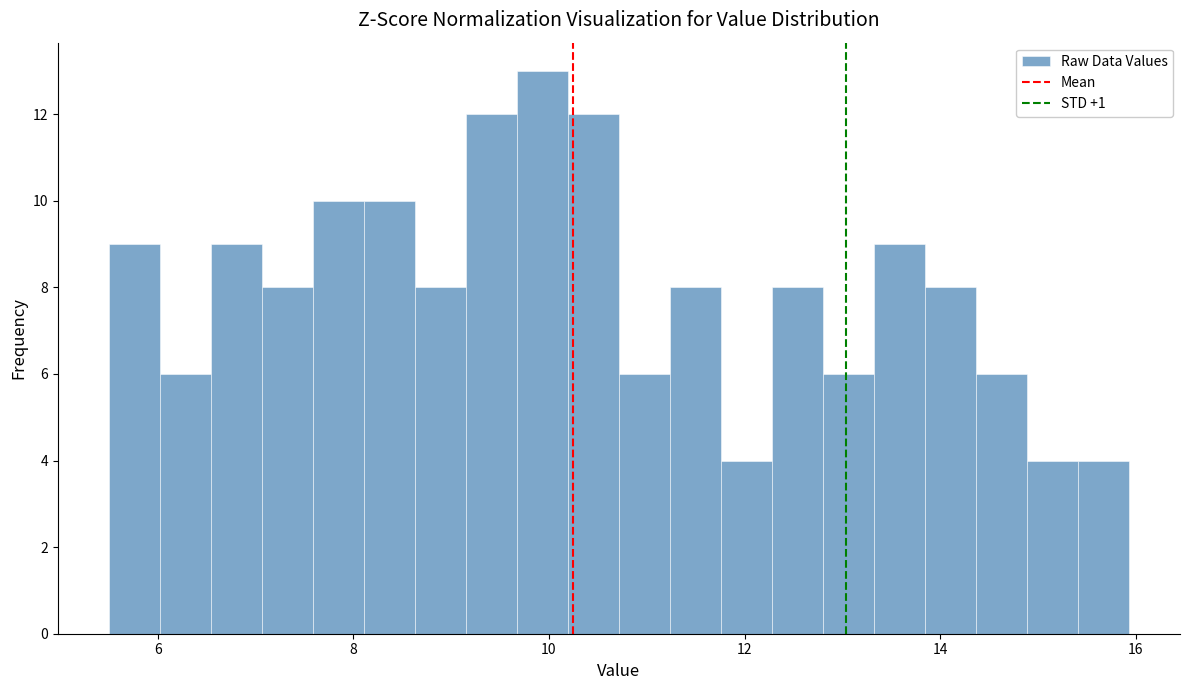

Read against the x-axis, roughly where is the centre of the tallest bar?

10.0